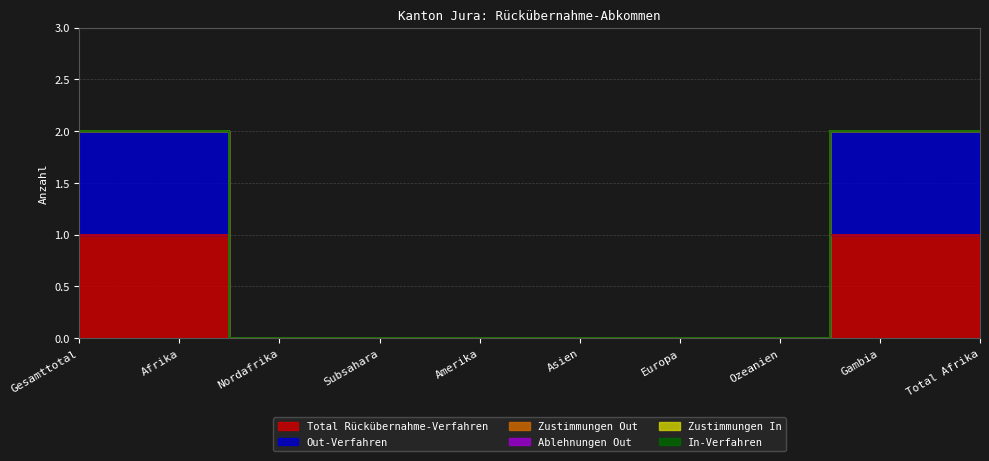

Which series has the largest total across all categories?

Total Rückübernahme-Verfahren